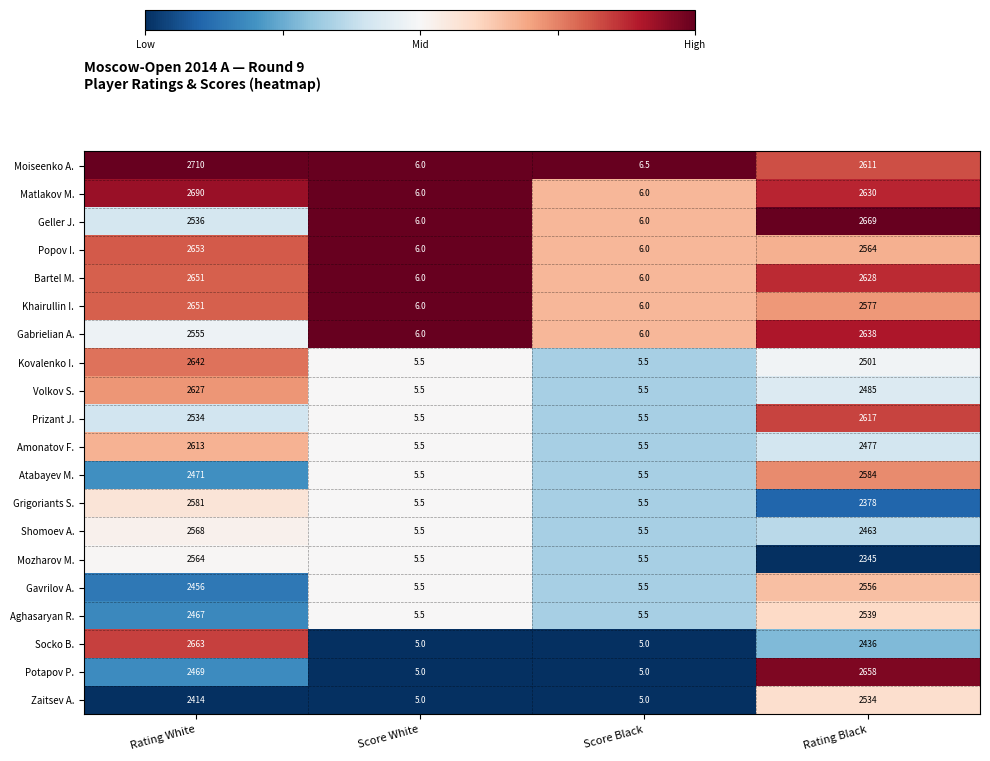

At which category is the sum across all series the highest?

Rating White